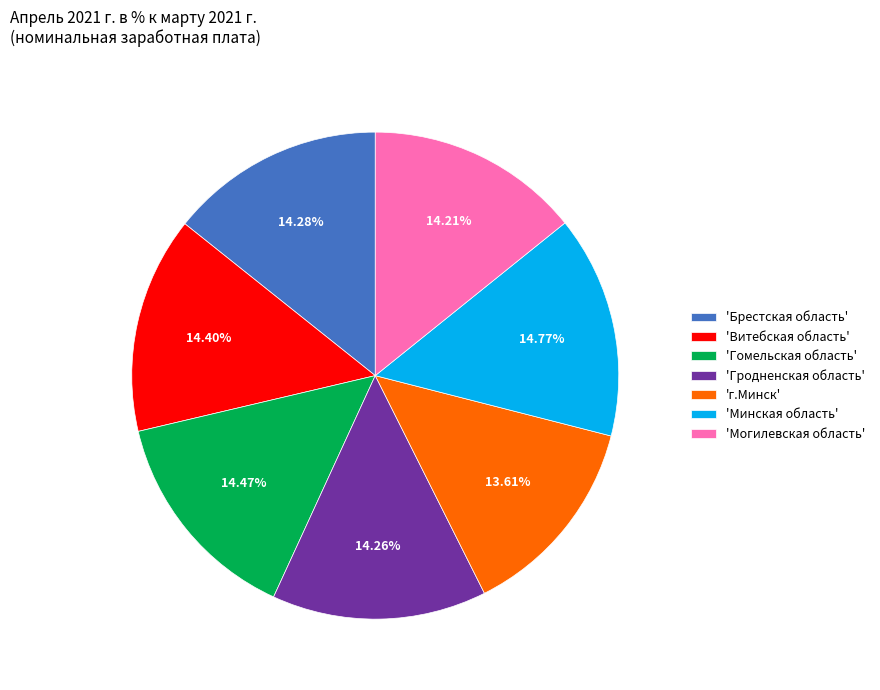

Is the sum of 'Брестская область' and 'Минская область' greater than half?

No